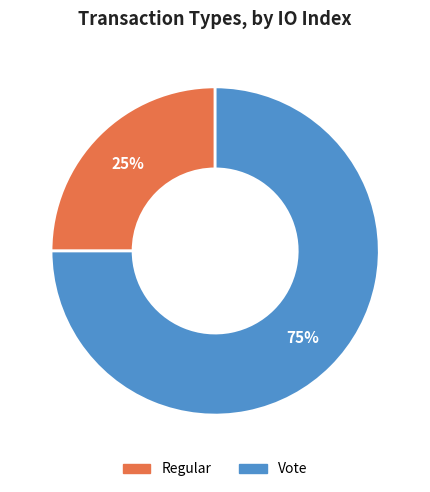

Rank the categories by value from highest to lowest.

Vote, Regular